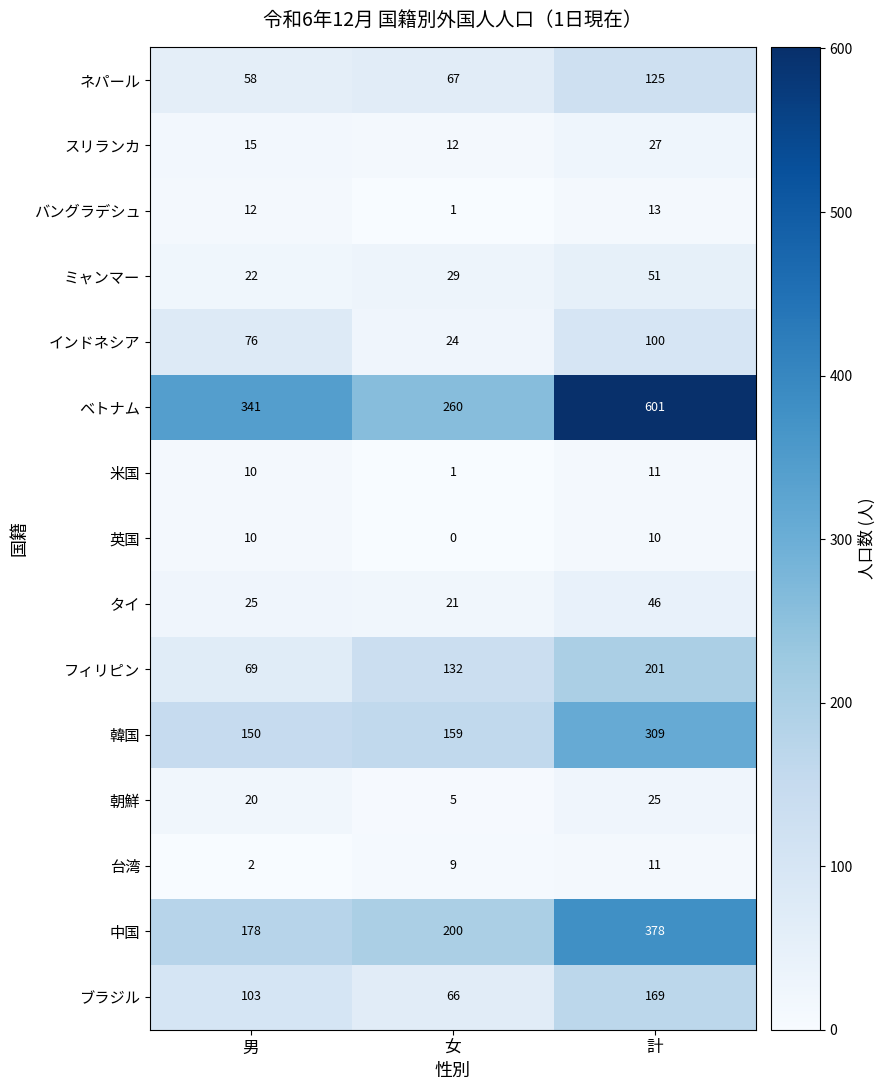

List the labels in order of スリランカ value, largest first.

計, 男, 女